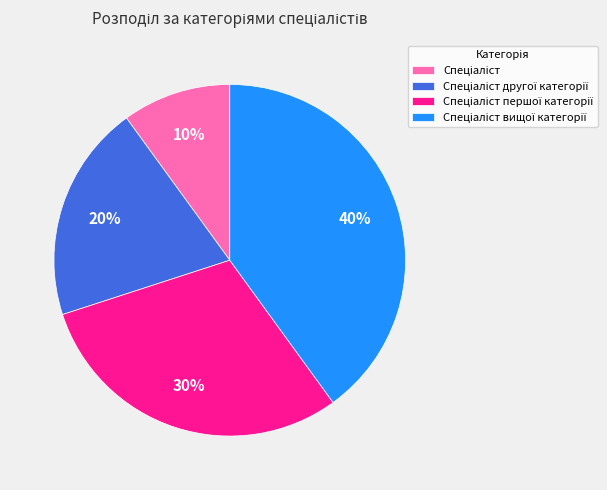

To the nearest percent, what is the difference between the largest and smallest slice percentages?

30%